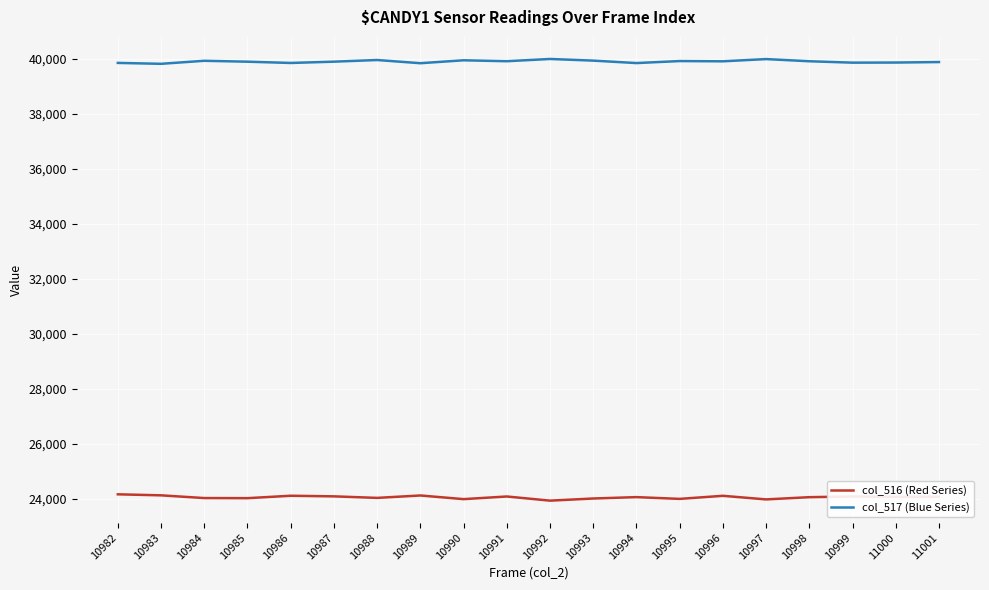

What is the difference between the col_516 (Red Series) values at 10996 and 11000?

34